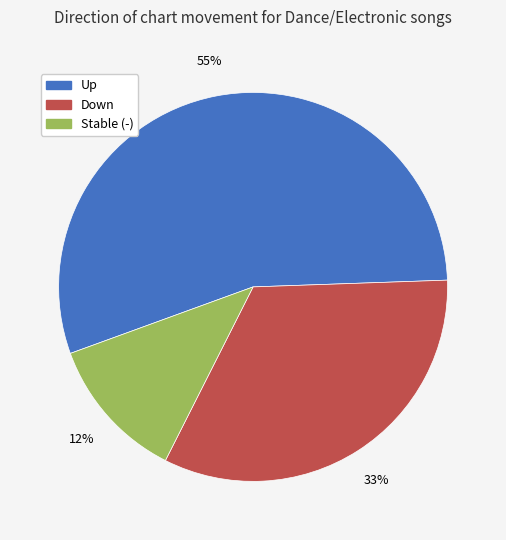

Is there a majority slice in this chart?

Yes